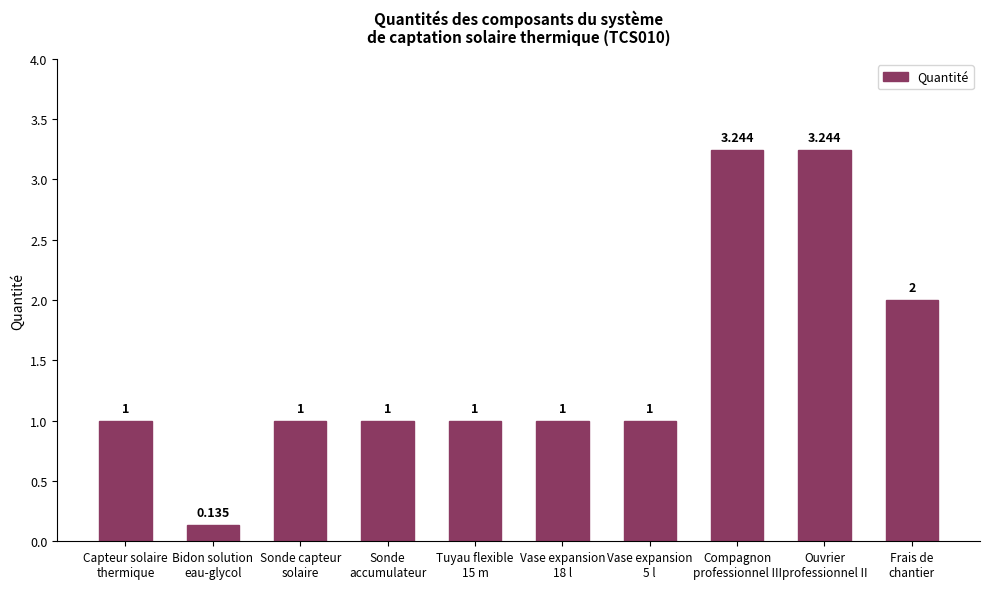

What is the difference between the maximum and second lowest values?

2.2